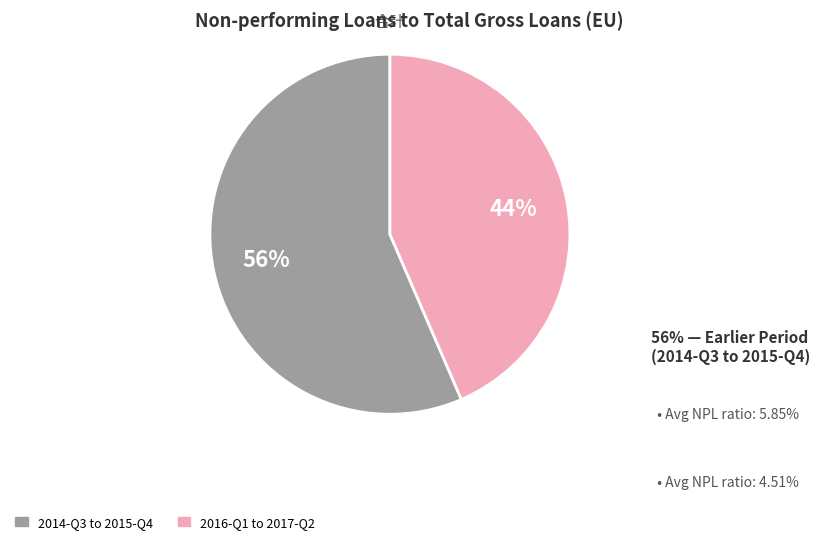

Is there a majority slice in this chart?

Yes